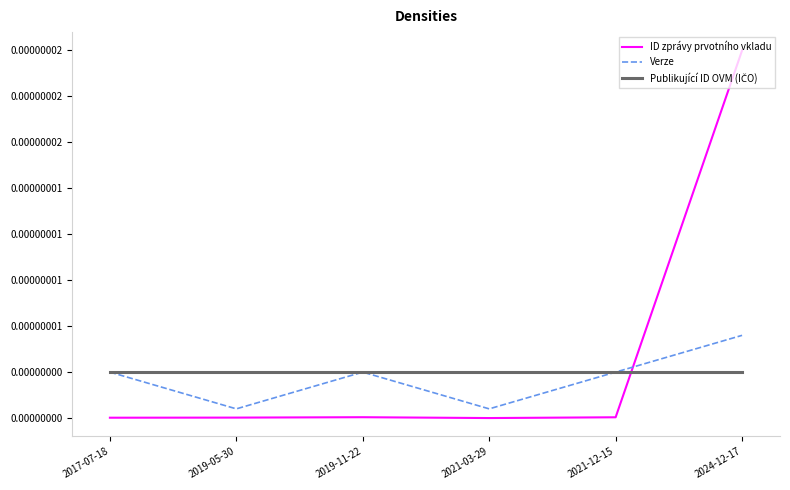

List the labels in order of Publikující ID OVM (IČO) value, largest first.

2017-07-18, 2019-05-30, 2019-11-22, 2021-03-29, 2021-12-15, 2024-12-17